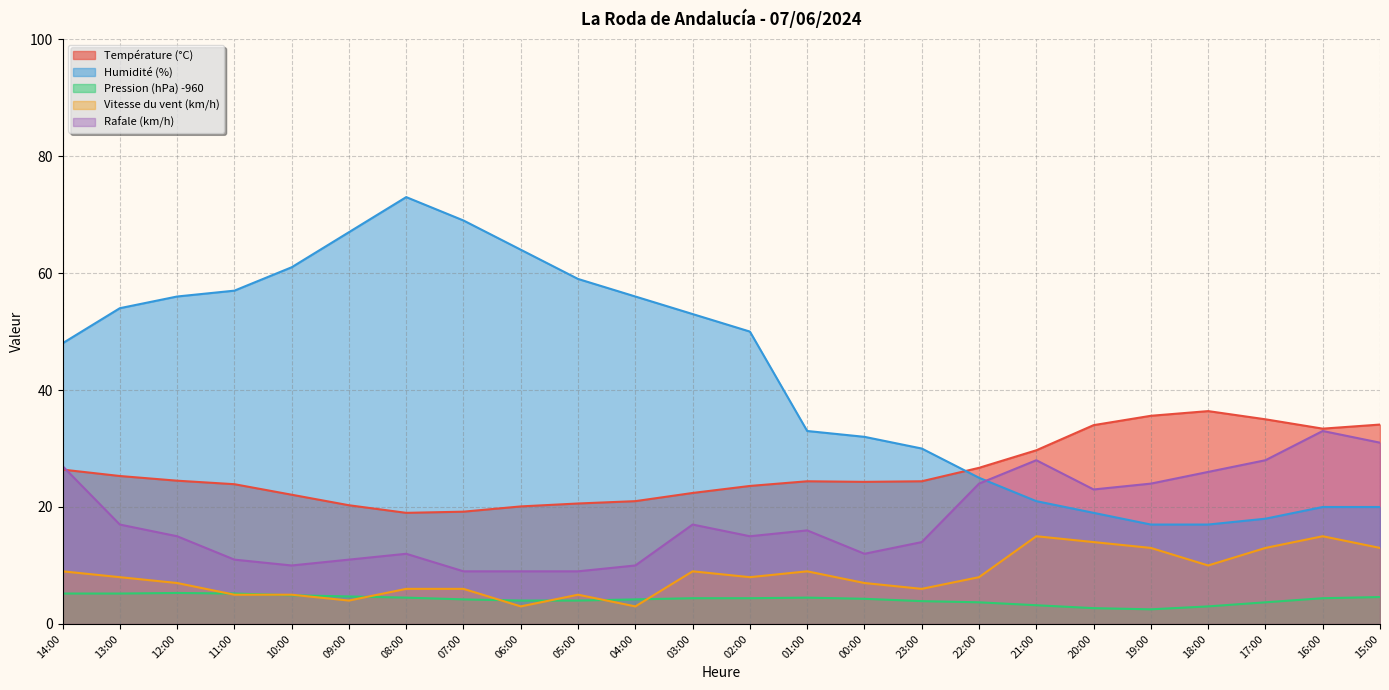

Is it true that Température (°C) equals 36.4 at 18:00?

True